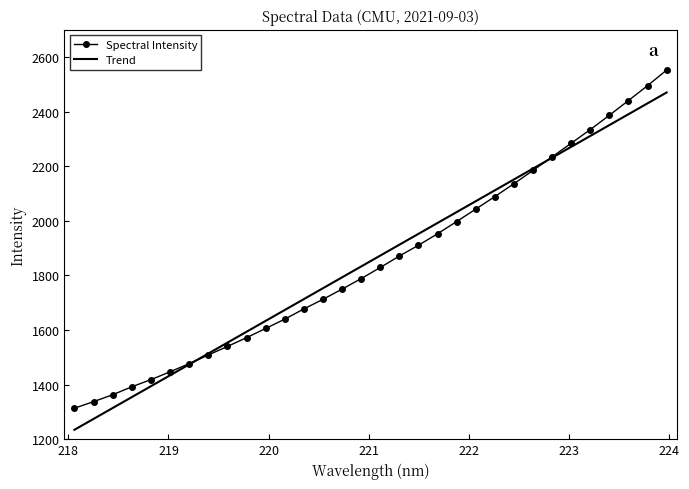

Rank the series by their maximum value, from highest to lowest.

Spectral Intensity, Trend